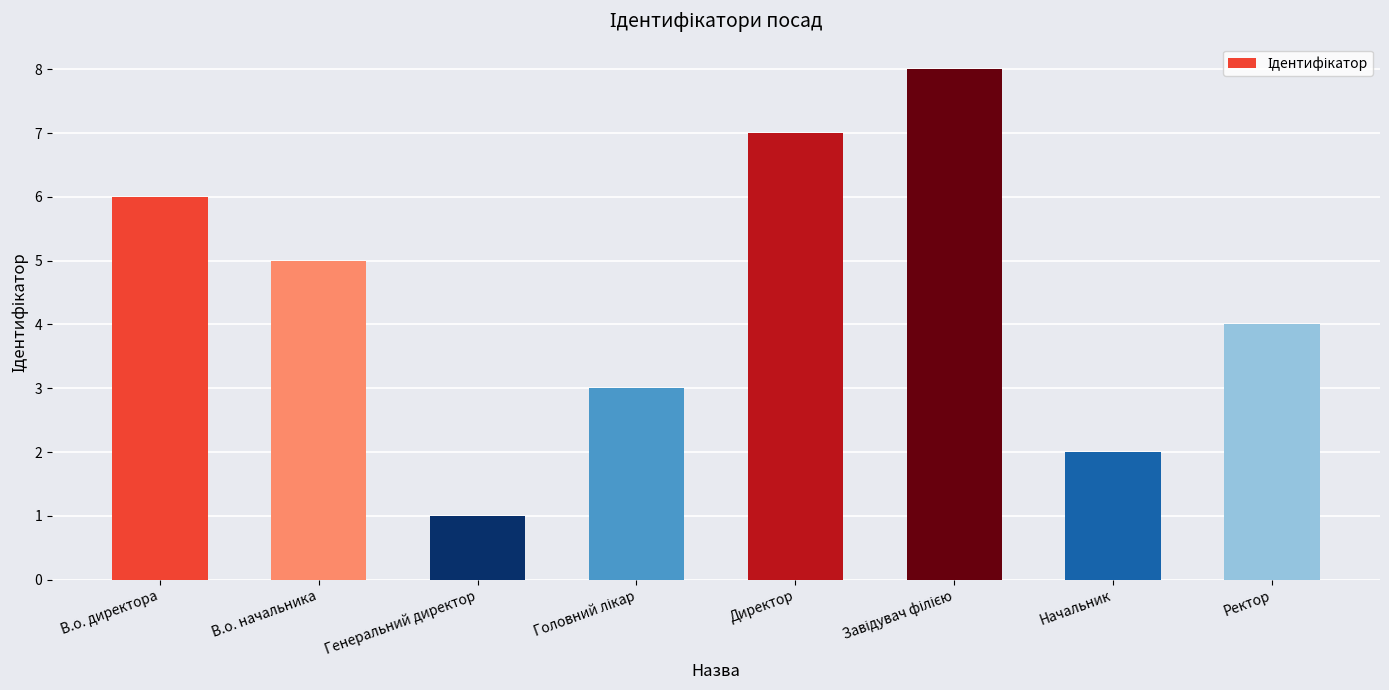

Reading right to left, what are all the values shown in this chart?

4	2	8	7	3	1	5	6